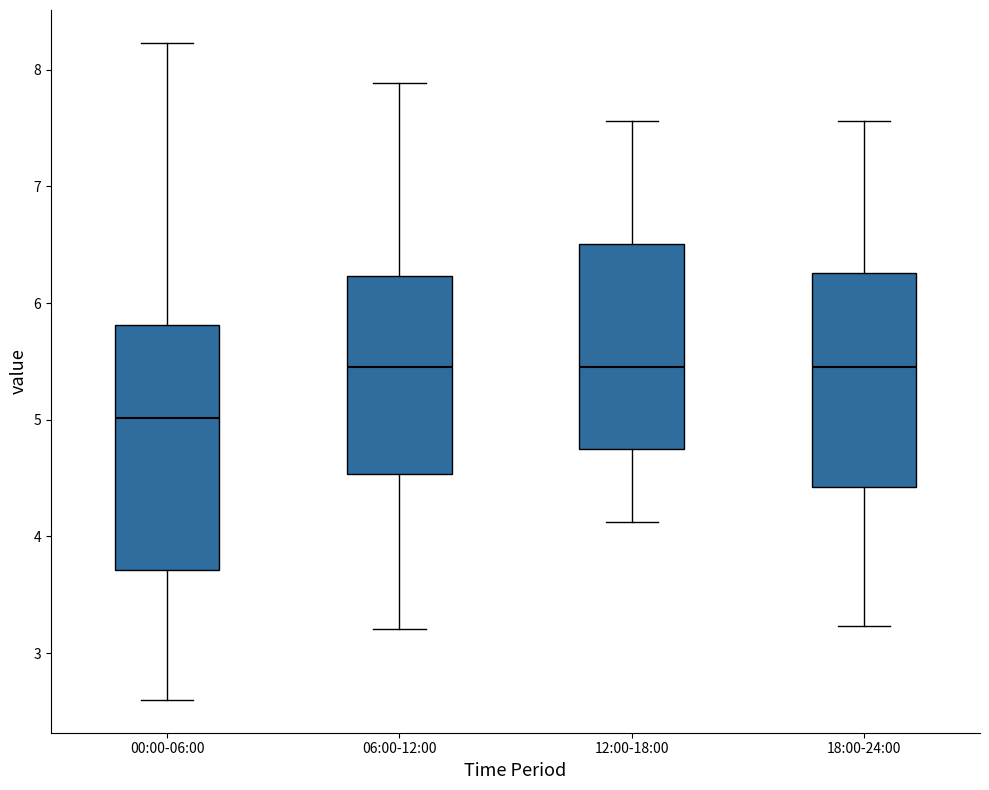

Reading left to right, read every box against the y-axis: the position of its median line, the range the box covers, and the ends of its whiskers. The values are not printed on the chart, so give them approximately, as read against the axis.

00:00-06:00: median 5.0, box 3.7 to 5.8, whiskers 2.6 to 8.2
06:00-12:00: median 5.5, box 4.5 to 6.2, whiskers 3.2 to 7.9
12:00-18:00: median 5.5, box 4.8 to 6.5, whiskers 4.1 to 7.6
18:00-24:00: median 5.5, box 4.4 to 6.3, whiskers 3.2 to 7.6